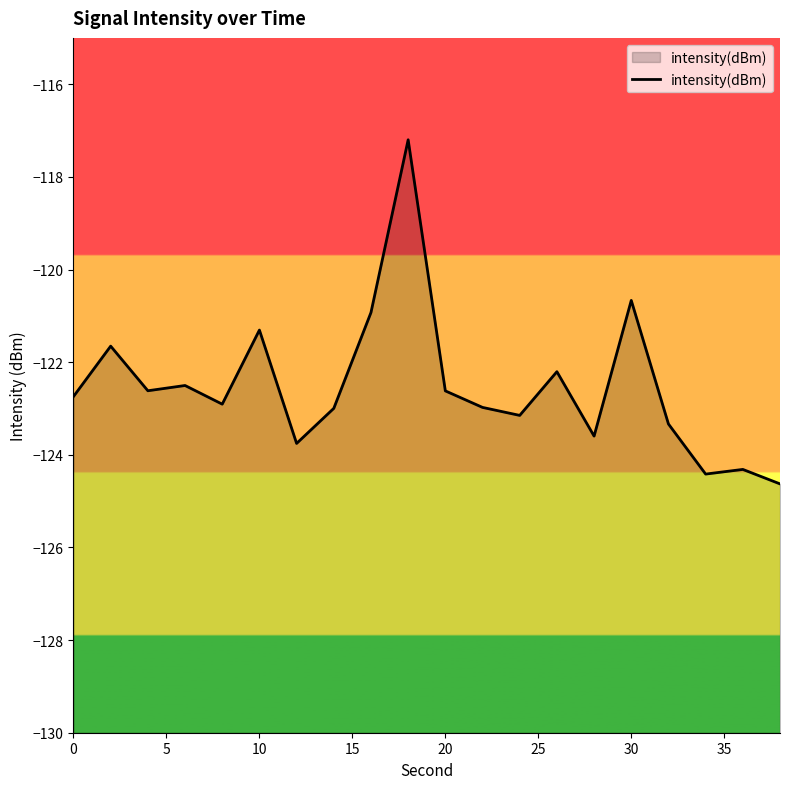

The chart shows a value of -172.3 at 10. True or false?

False